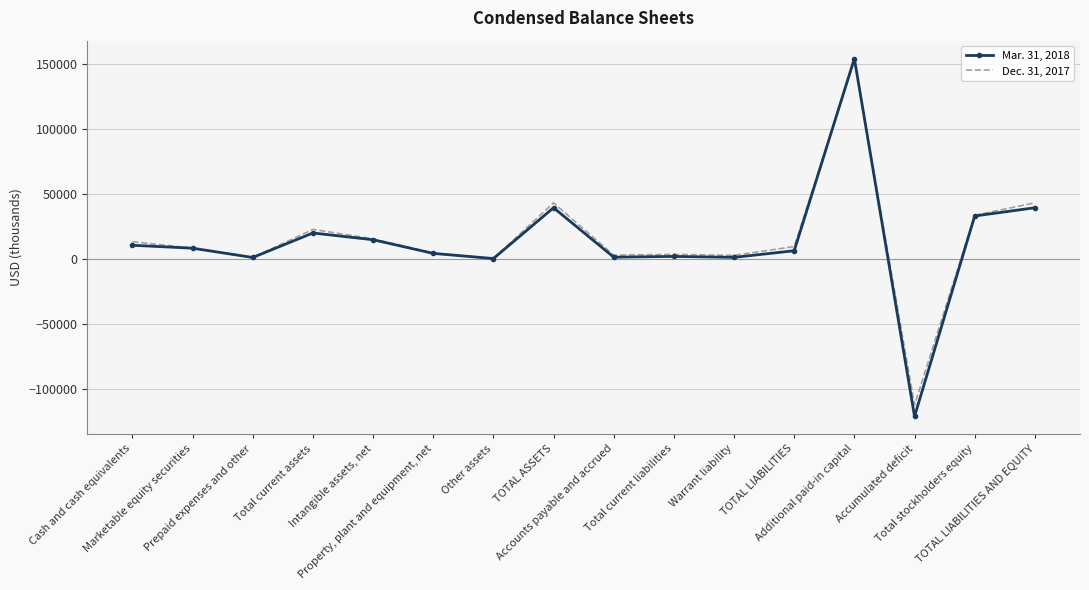

What position from the right is Total stockholders equity?

2